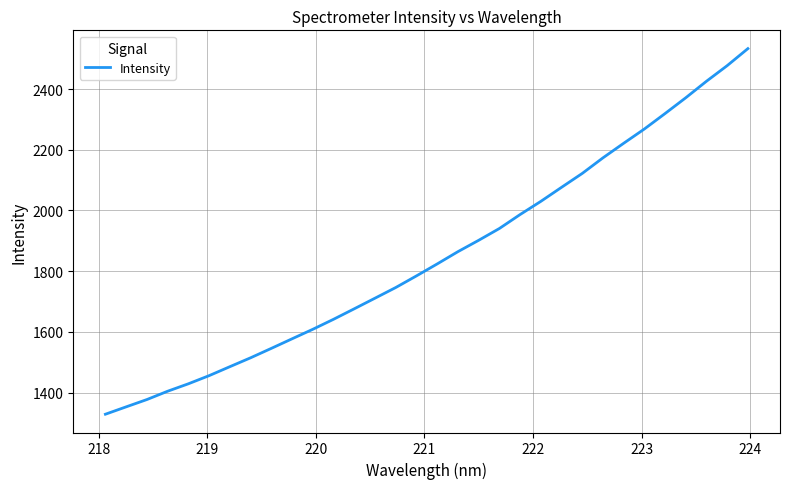

What is the difference between the maximum and minimum values?

1205.0